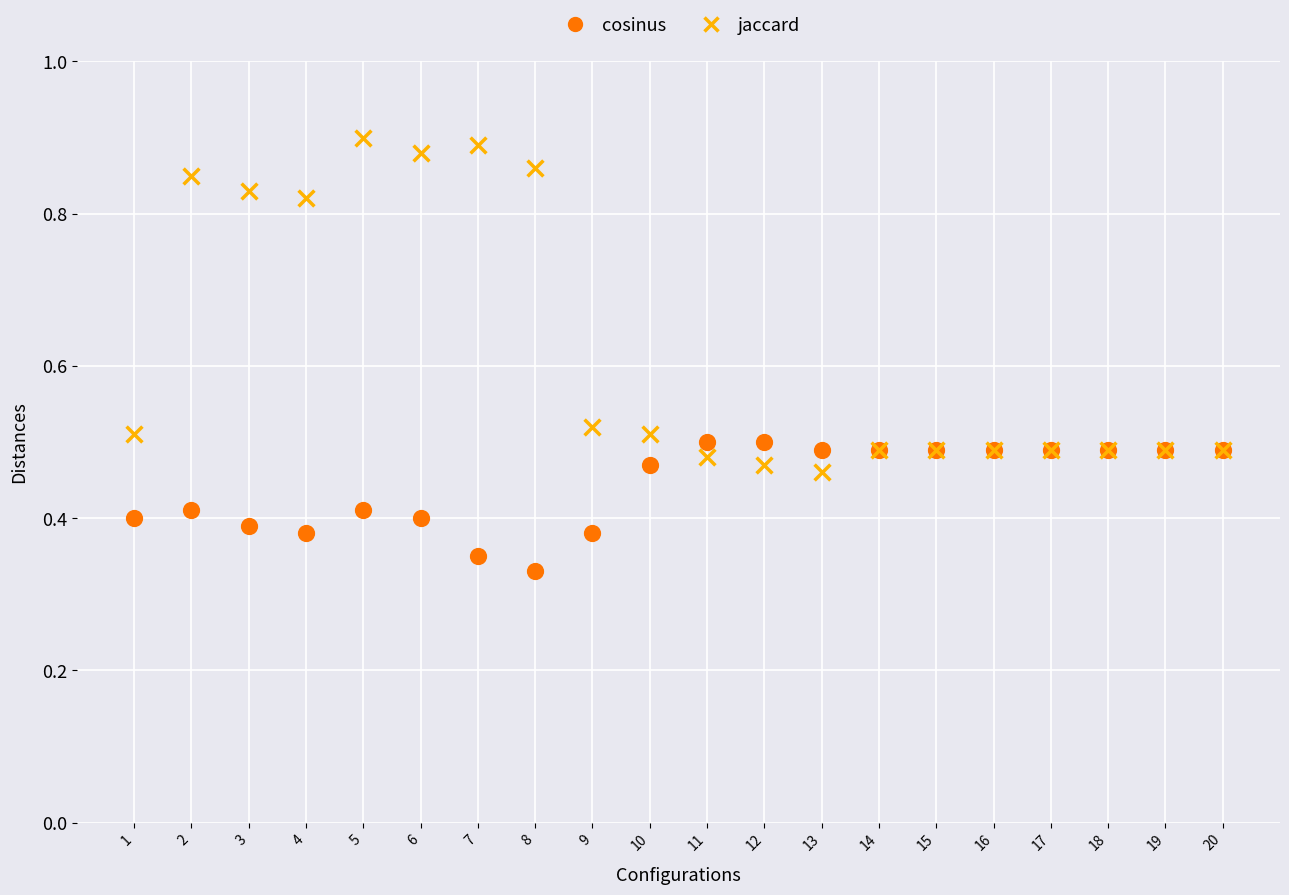

Which series contains the lowest Y value?

cosinus